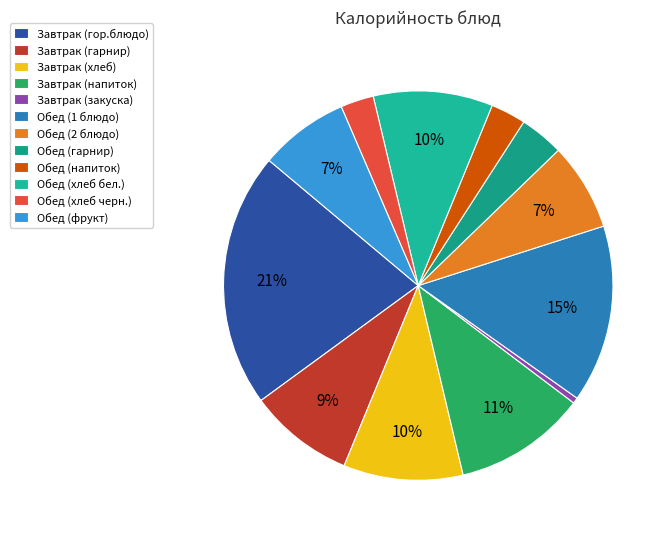

Combined, what portion of the pie is Обед (напиток) and Завтрак (гарнир)?

11.7%